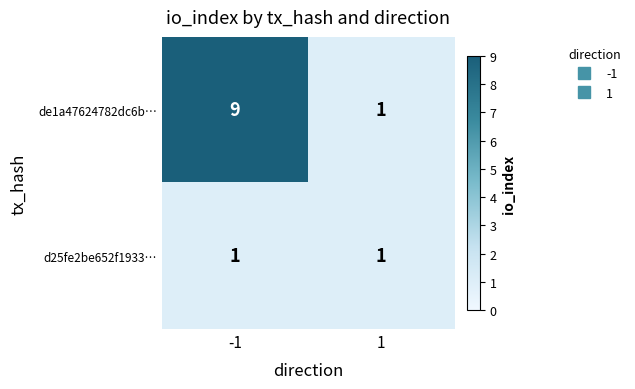

True or false: d25fe2be652f1933… has a value of 1 at -1.

True